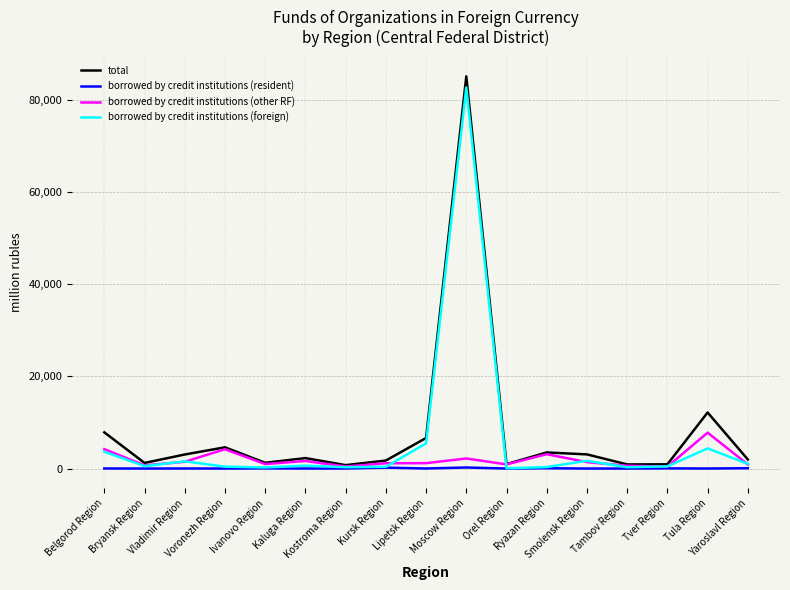

What is the maximum value for borrowed by credit institutions (foreign)?

82705